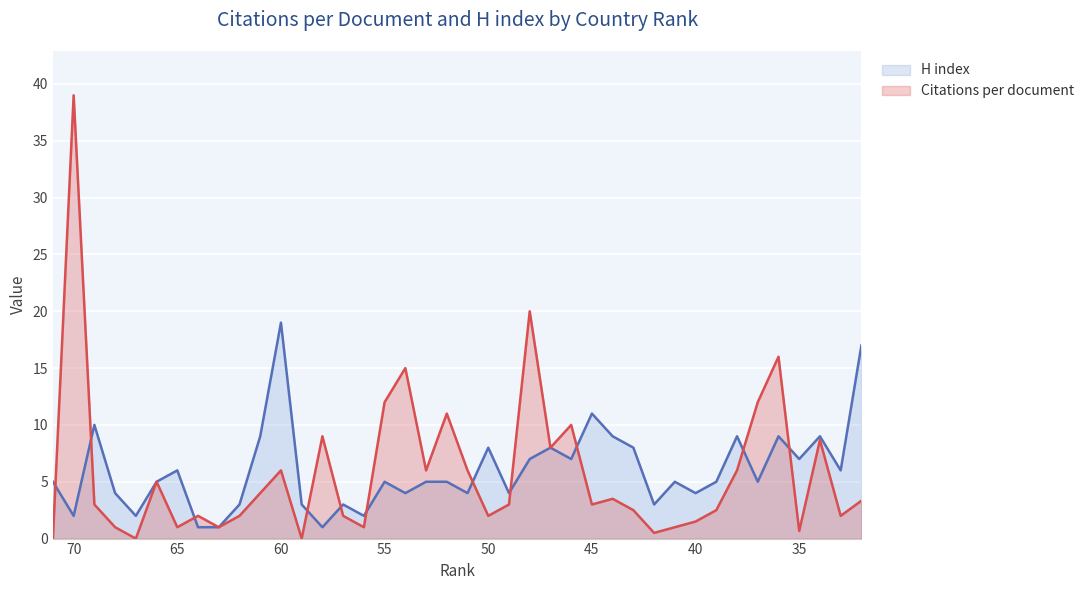

Reading left to right, list all the values displayed in this chart.

Citations per document: 71=0.0	70=39.0	69=3.0	68=1.0	67=0.0	66=5.0	65=1.0	64=2.0	63=1.0	62=2.0	61=4.0	60=6.0	59=0.0	58=9.0	57=2.0	56=1.0	55=12.0	54=15.0	53=6.0	52=11.0	51=6.0	50=2.0	49=3.0	48=20.0	47=8.0	46=10.0	45=3.0	44=3.5	43=2.5	42=0.5	41=1.0	40=1.5	39=2.5	38=6.0	37=12.0	36=16.0	35=0.7	34=8.7	33=2.0	32=3.3
H index: 71=5.0	70=2.0	69=10.0	68=4.0	67=2.0	66=5.0	65=6.0	64=1.0	63=1.0	62=3.0	61=9.0	60=19.0	59=3.0	58=1.0	57=3.0	56=2.0	55=5.0	54=4.0	53=5.0	52=5.0	51=4.0	50=8.0	49=4.0	48=7.0	47=8.0	46=7.0	45=11.0	44=9.0	43=8.0	42=3.0	41=5.0	40=4.0	39=5.0	38=9.0	37=5.0	36=9.0	35=7.0	34=9.0	33=6.0	32=17.0